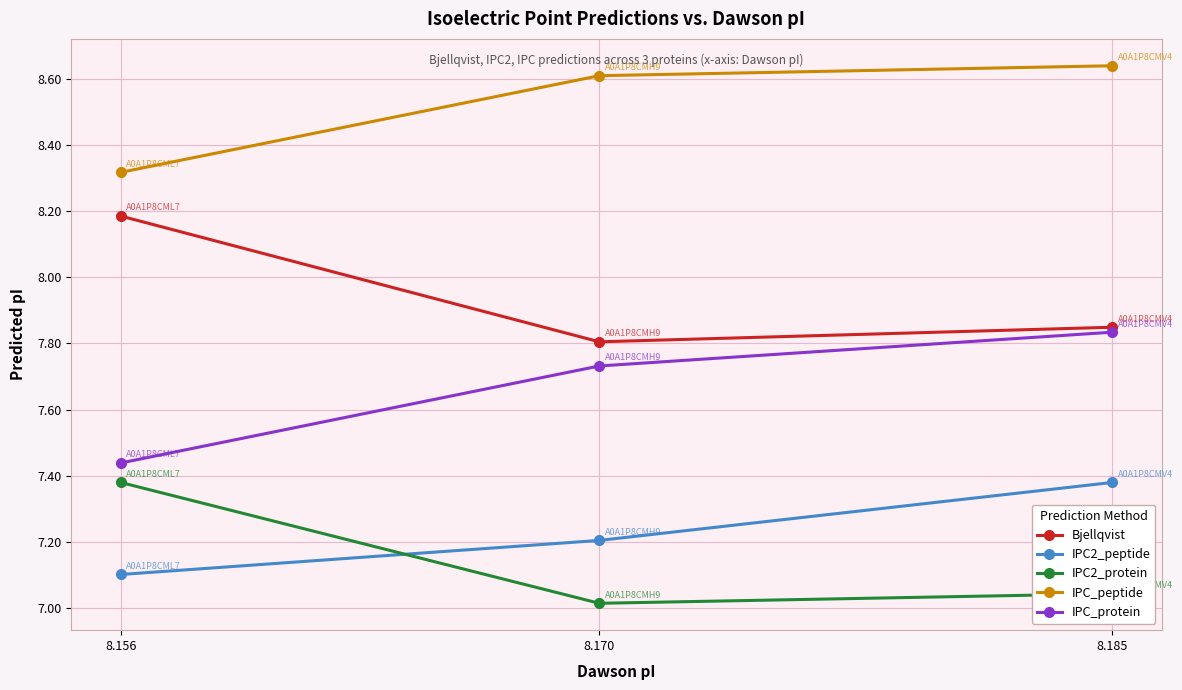

How many IPC_peptide values are between 8 and 9?

3